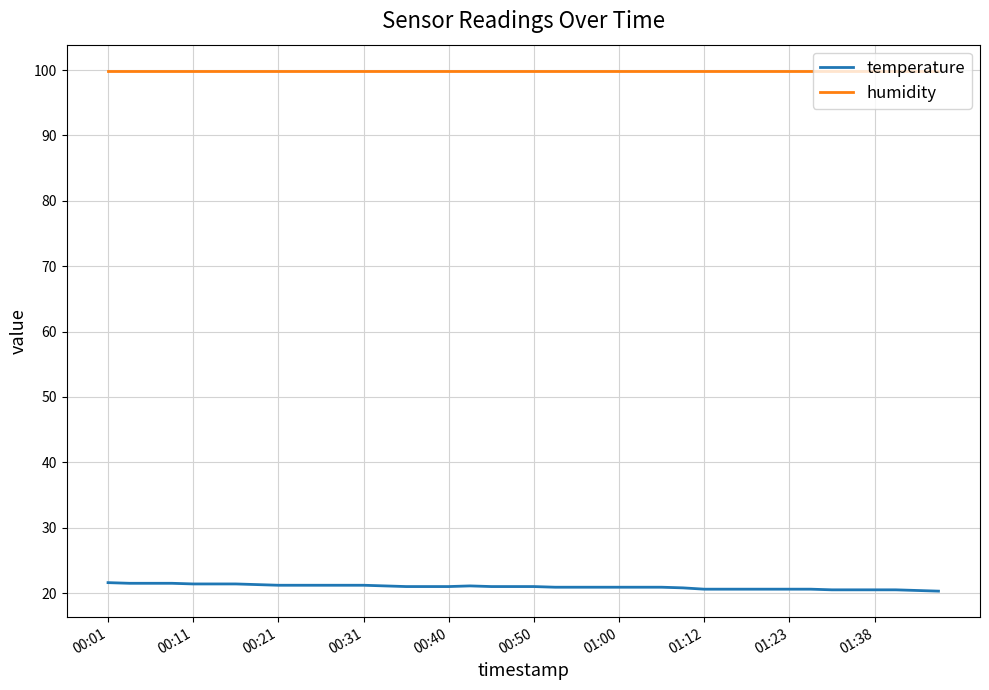

Which series has the largest total across all categories?

humidity